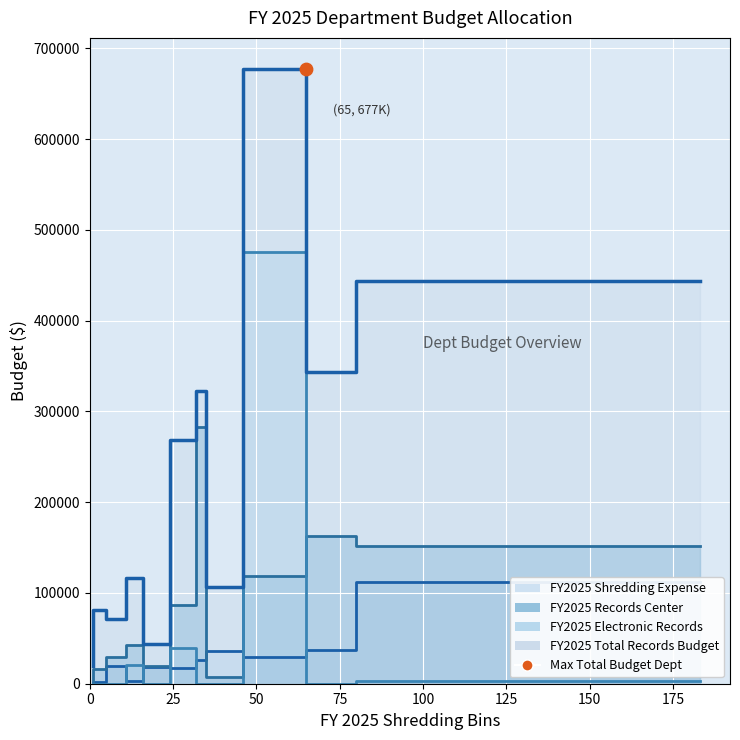

Which series has the widest spread of Y values?

FY2025_Total_Records_Budget